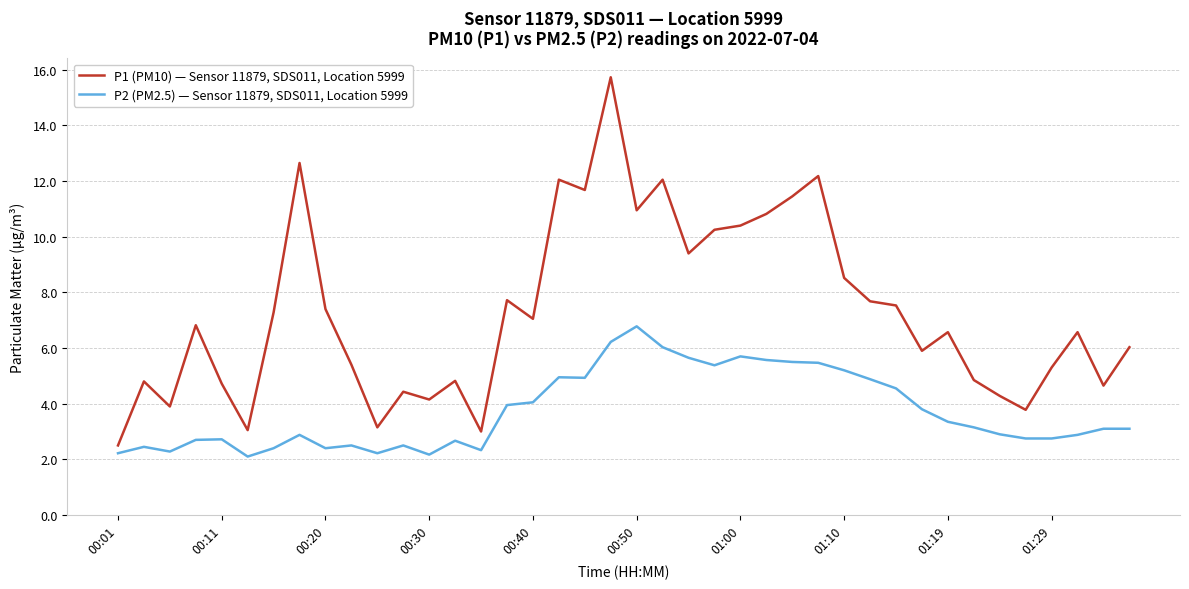

What is the difference between the maximum and minimum values in the P2 (PM2.5) — Sensor 11879, SDS011, Location 5999 series?

4.7